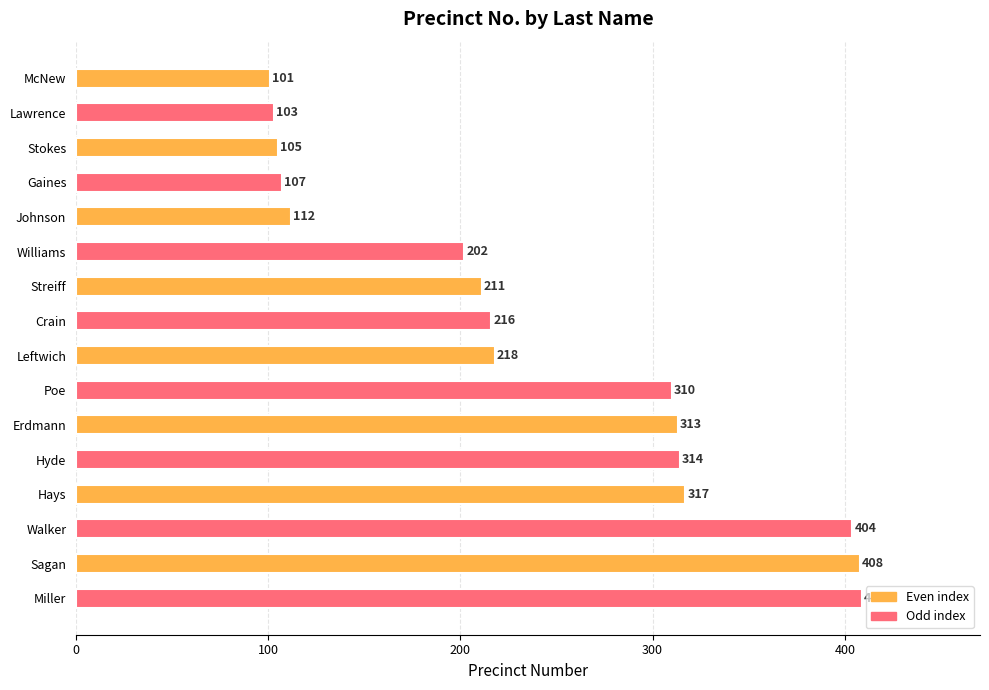

Between Poe and Johnson, which is larger?

Poe